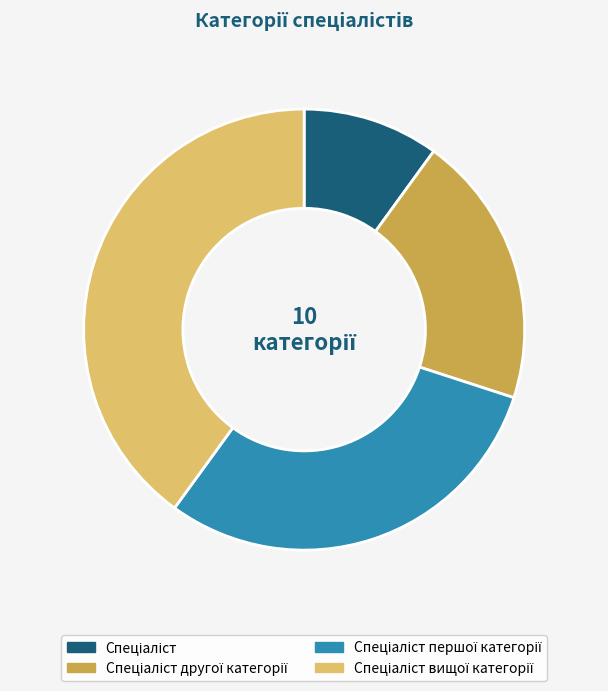

Is there a majority slice in this chart?

No